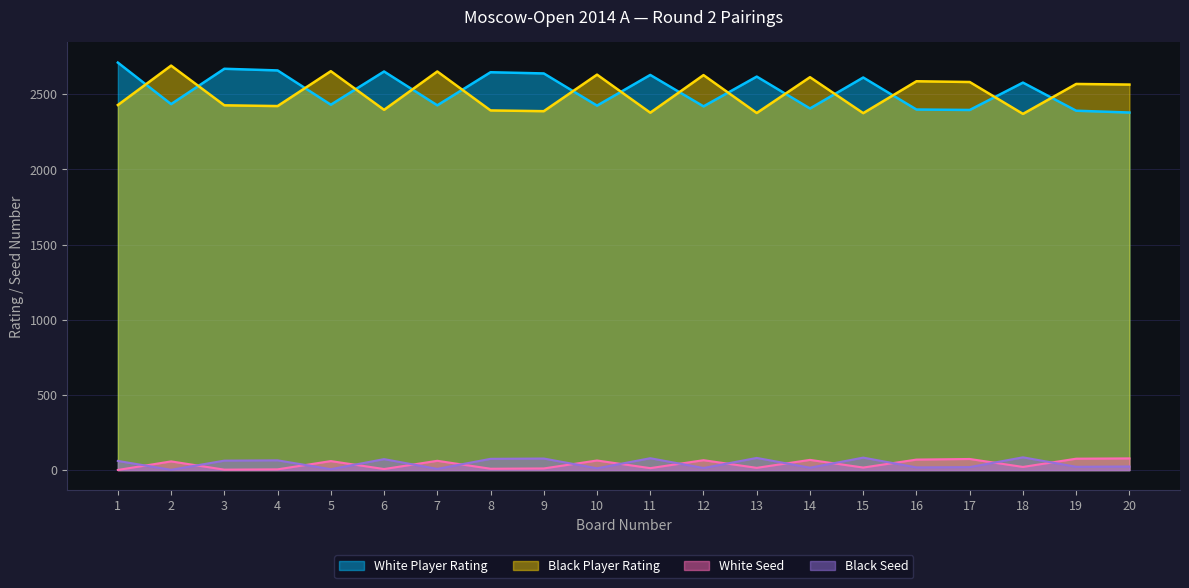

In White Player Rating, how many points are higher than both neighbors (excluding endpoints)?

7